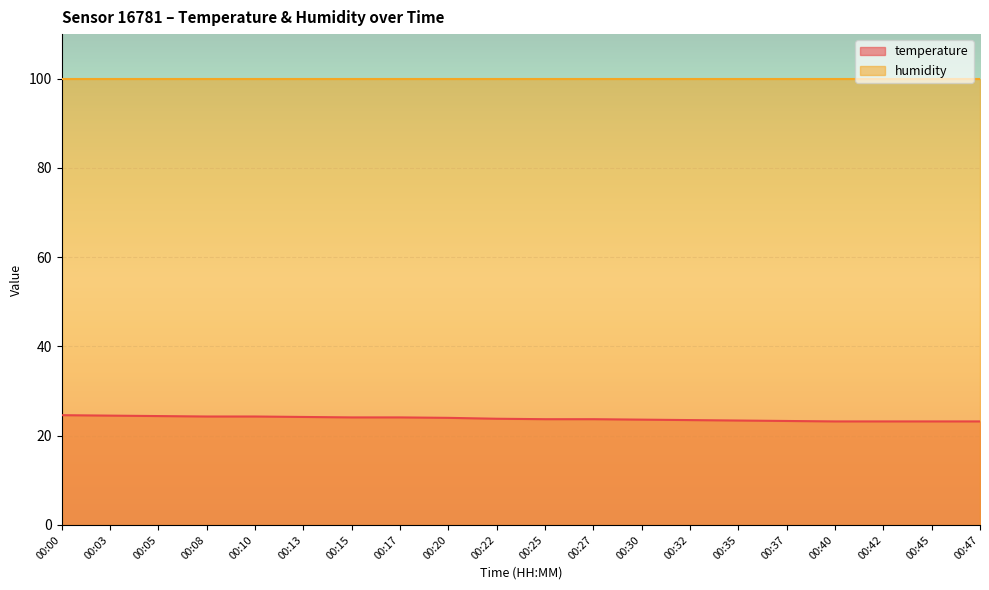

At which category does the chart reach its peak across all series?

00:00